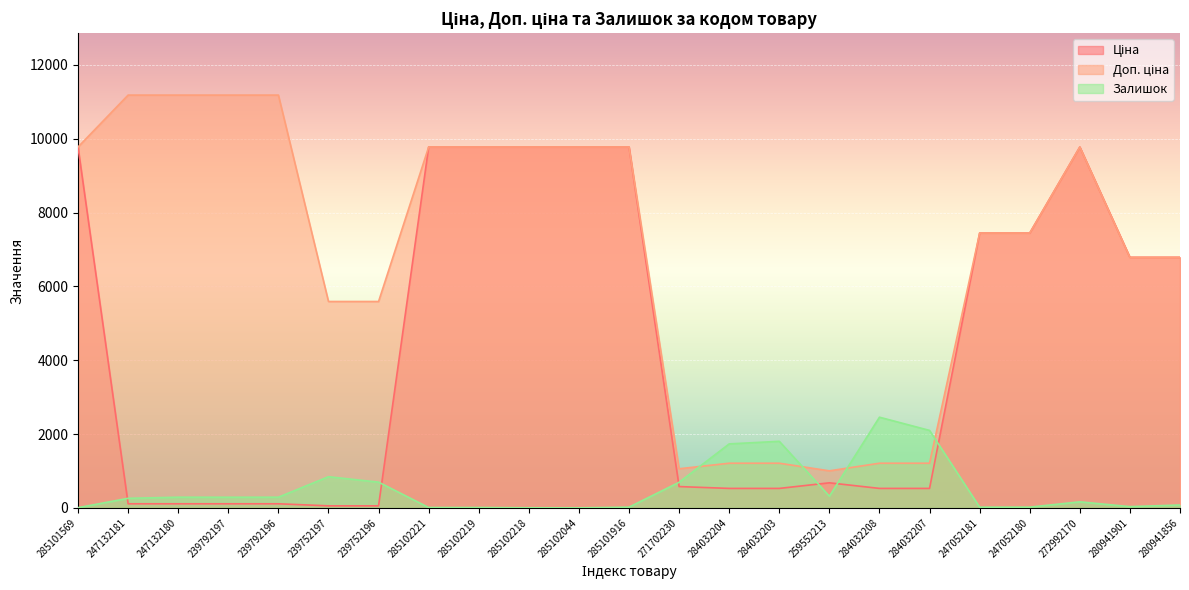

True or false: Доп. ціна and Залишок cross at least once.

True